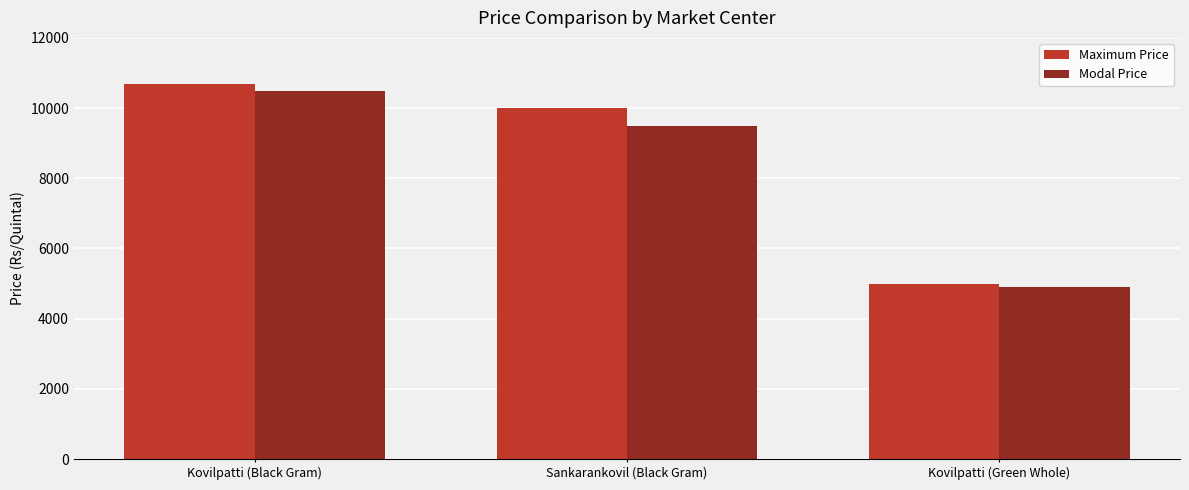

The Maximum Price series shows 10700 at Kovilpatti (Black Gram). True or false?

True